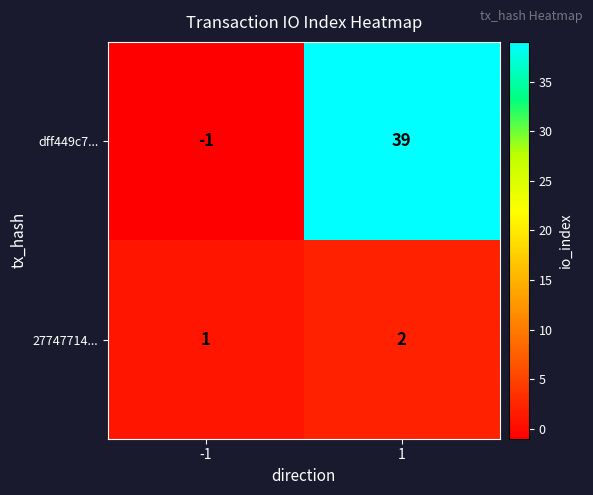

Rank the series at -1 from lowest to highest value.

dff449c7..., 27747714...